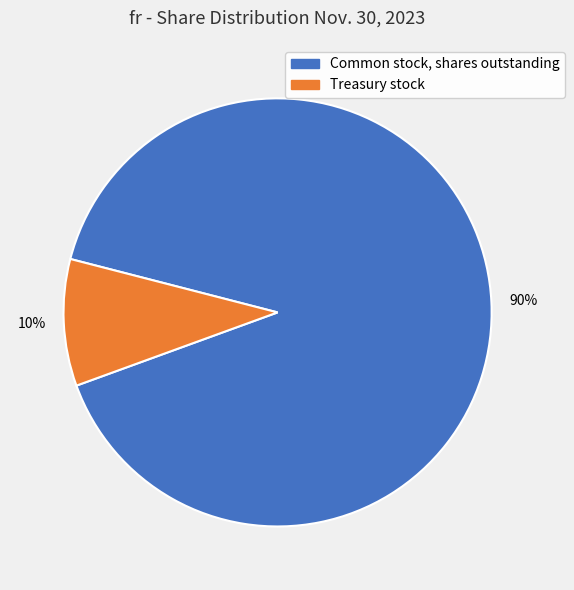

How many segments does this pie chart have?

2